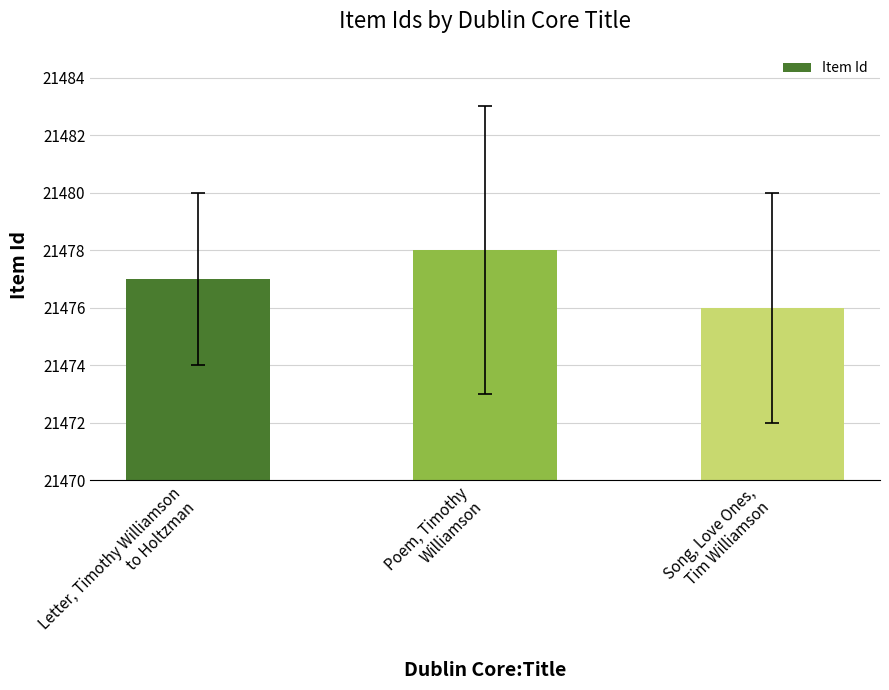

What is the change in value from Letter, Timothy Williamson
to Holtzman to Poem, Timothy
Williamson?

+1